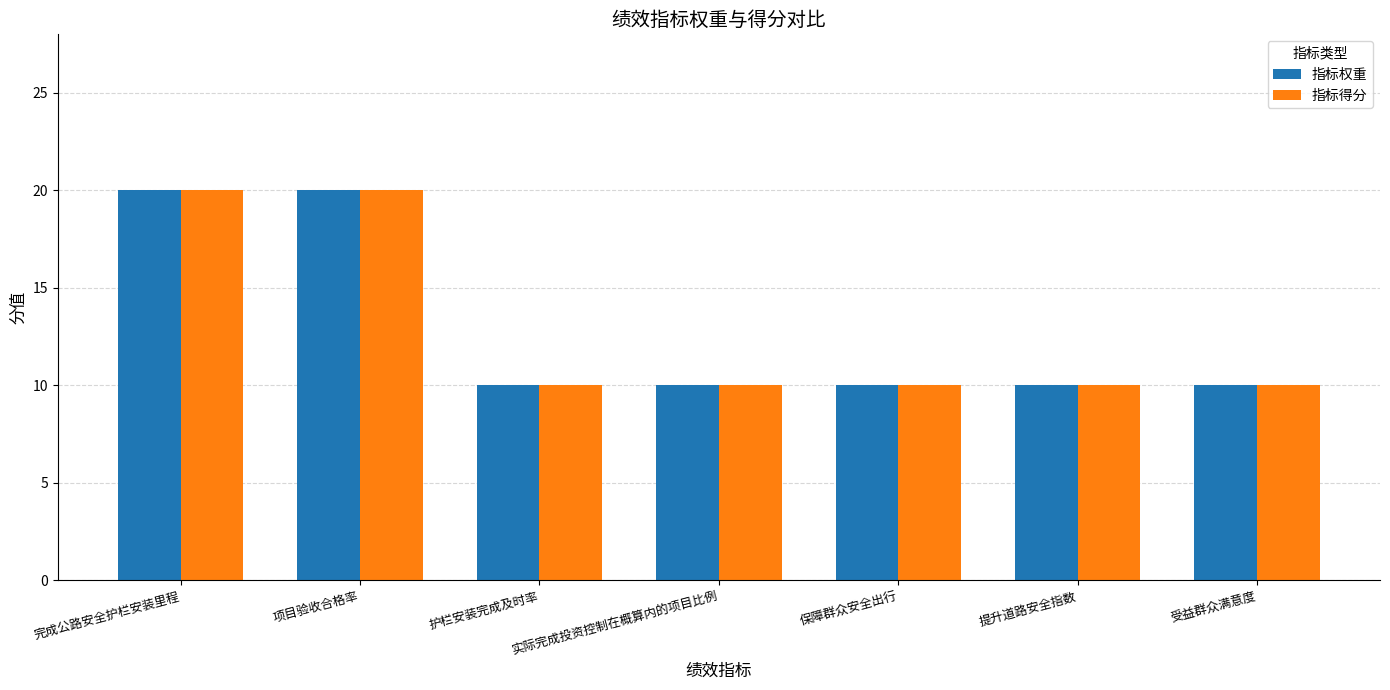

Reading left to right, transcribe all the data shown in this chart.

指标权重: 20	20	10	10	10	10	10
指标得分: 20	20	10	10	10	10	10